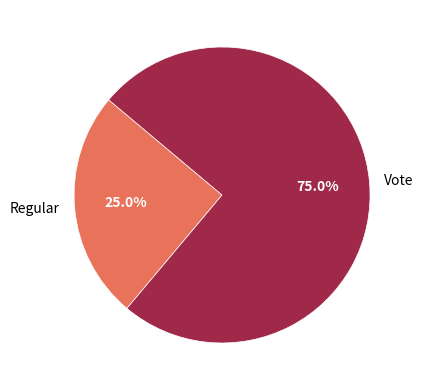

What percentage is NOT represented by Vote?

25.0%